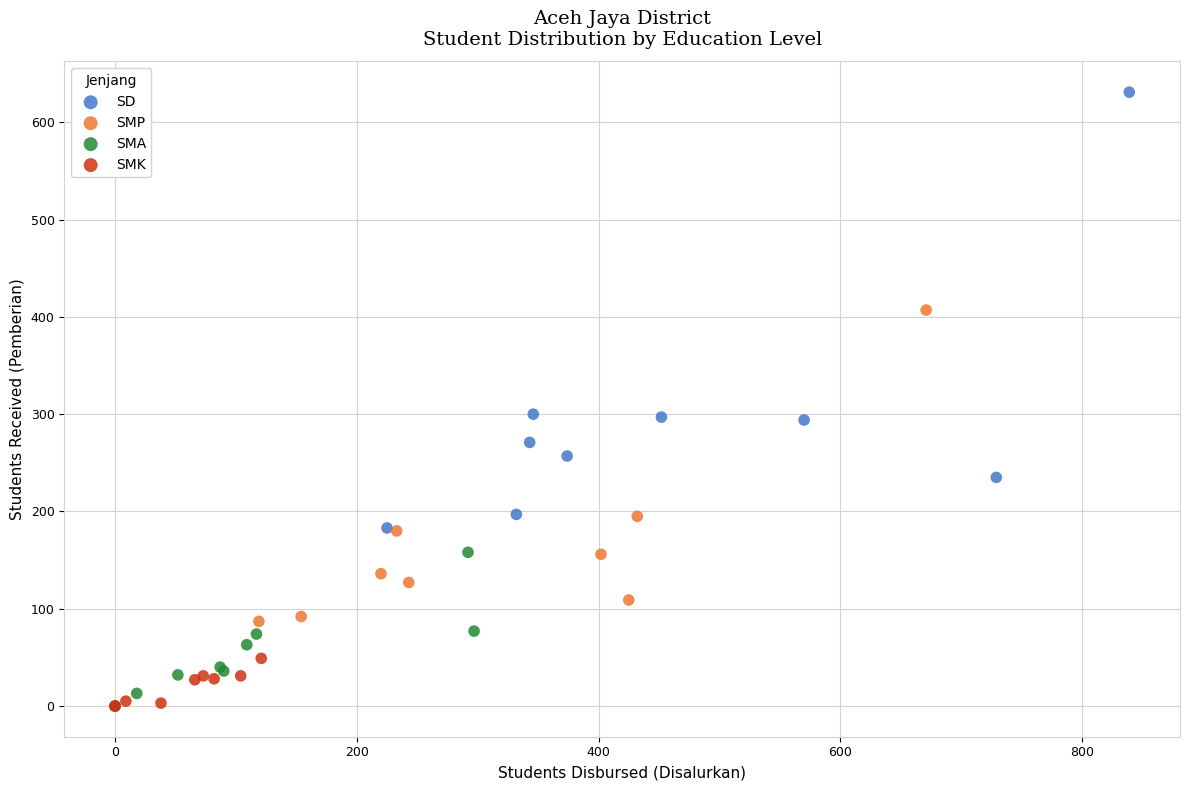

What are all the series names shown in the legend?

SD, SMP, SMA, SMK